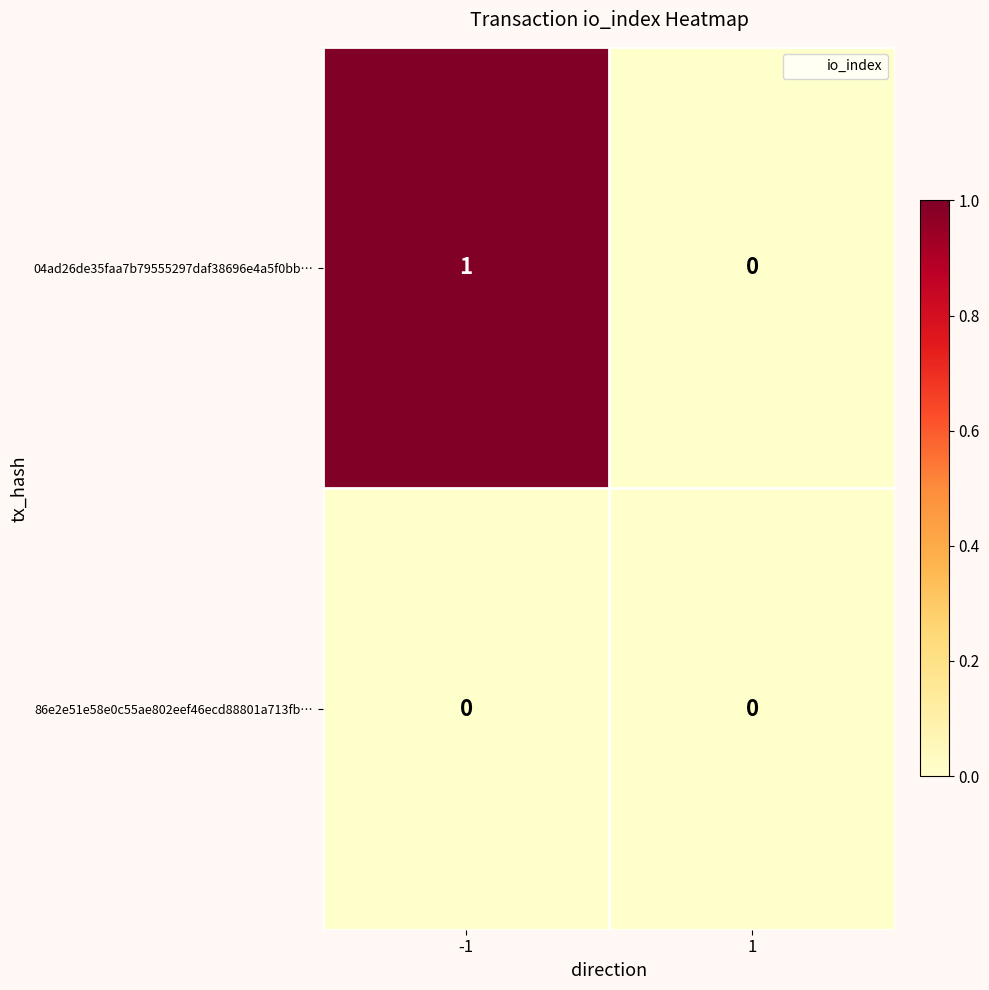

Count the number of data series in this chart.

2